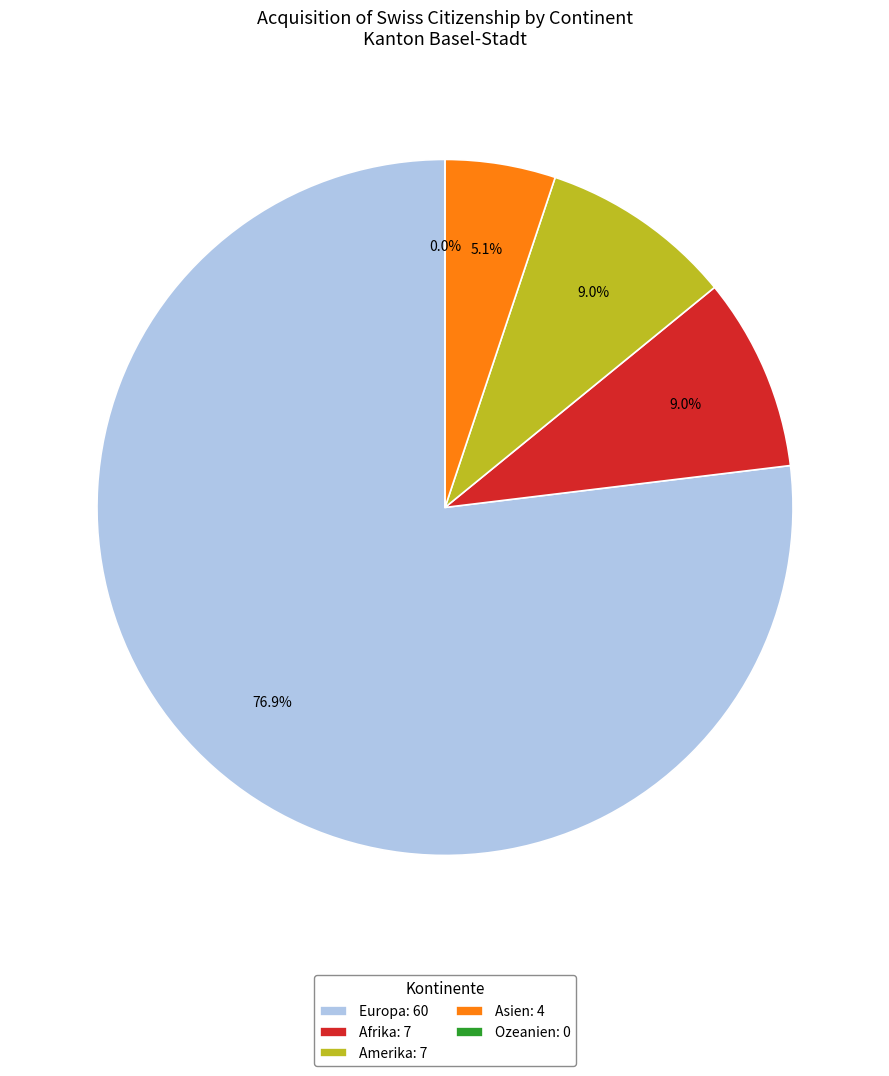

Rank the categories by value from highest to lowest.

Europa, Afrika, Amerika, Asien, Ozeanien